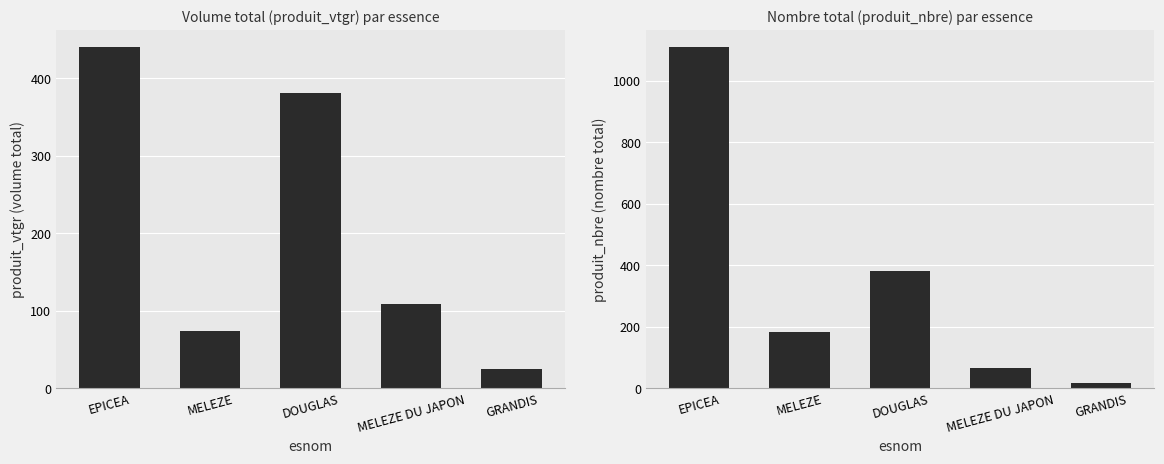

Reading left to right, list all the values displayed in this chart.

produit_vtgr: EPICEA=440.5	MELEZE=73.6	DOUGLAS=381.5	MELEZE DU JAPON=108.6	GRANDIS=25.3
produit_nbre: EPICEA=1111.0	MELEZE=185.0	DOUGLAS=382.0	MELEZE DU JAPON=65.0	GRANDIS=19.0